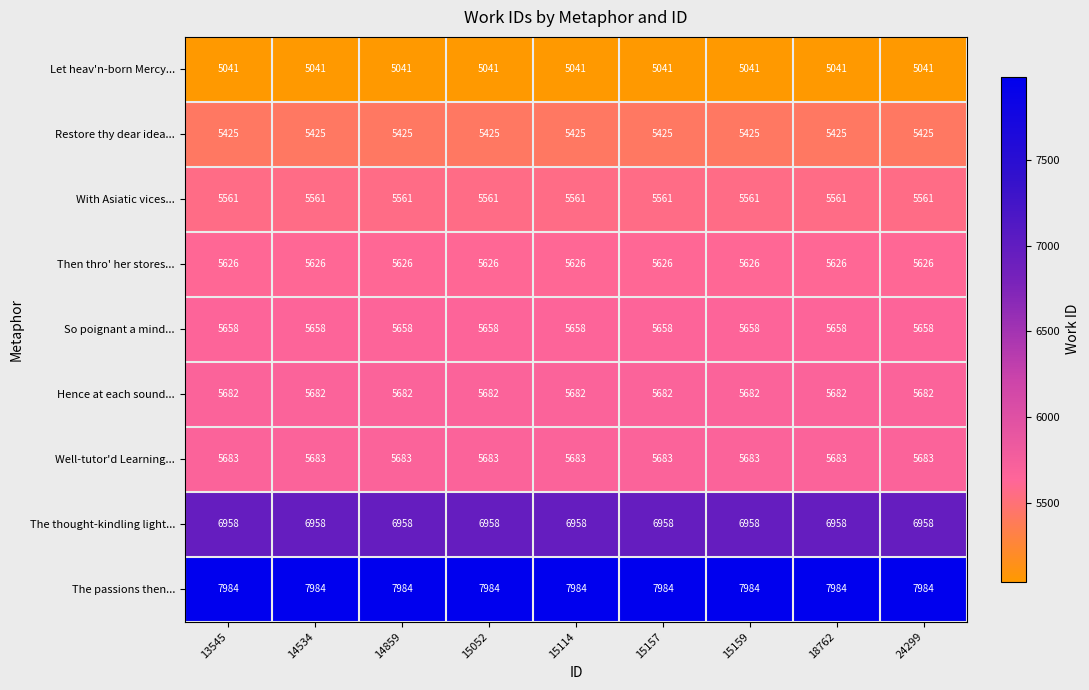

Is the value of So poignant a mind... at 24299 greater than the value of Hence at each sound... at 15157?

No